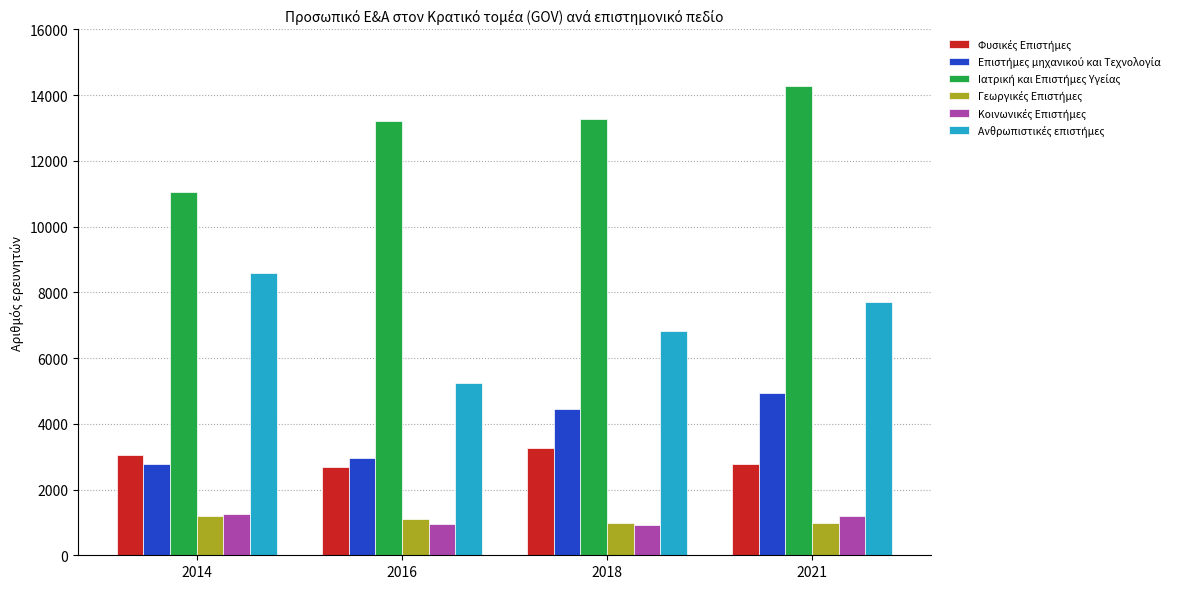

At which category is the sum across all series the highest?

2021